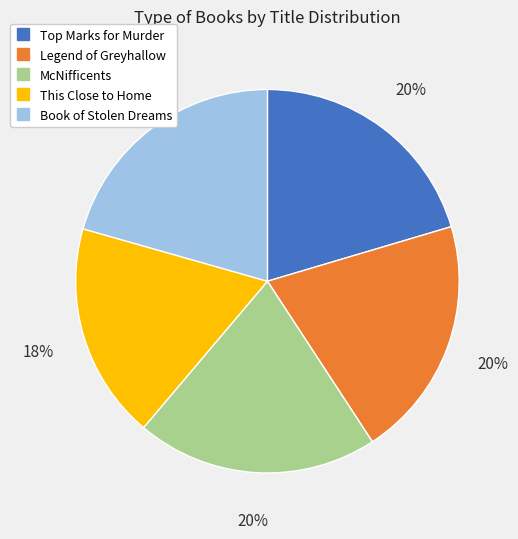

How many segments does this pie chart have?

5